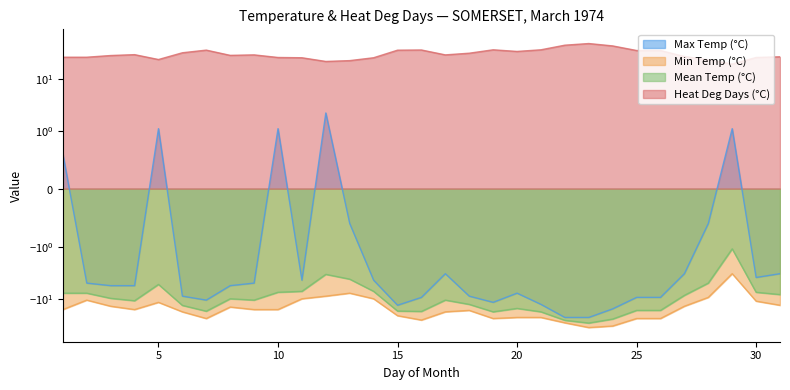

How many interior local valleys does the Heat Deg Days (°C) series have?

6